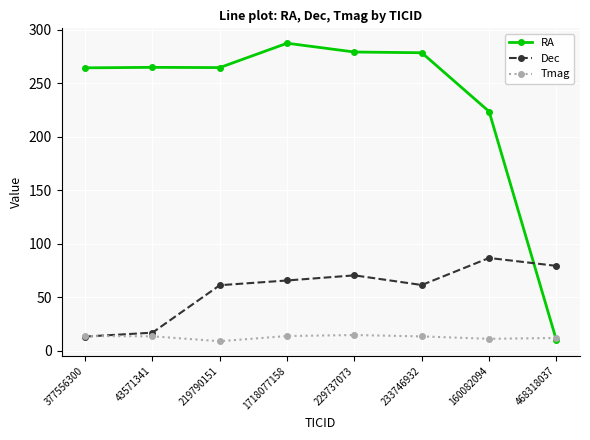

At which label does Dec reach its minimum?

377556300